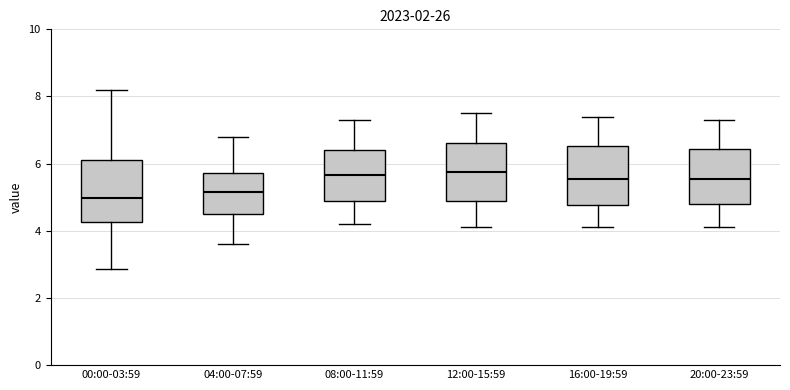

Reading left to right, read every box against the y-axis: the position of its median line, the range the box covers, and the ends of its whiskers. The values are not printed on the chart, so give them approximately, as read against the axis.

00:00-03:59: median 5.0, box 4.2 to 6.2, whiskers 2.8 to 8.2
04:00-07:59: median 5.2, box 4.6 to 5.8, whiskers 3.6 to 6.8
08:00-11:59: median 5.6, box 4.8 to 6.4, whiskers 4.2 to 7.4
12:00-15:59: median 5.8, box 4.8 to 6.6, whiskers 4.2 to 7.6
16:00-19:59: median 5.6, box 4.8 to 6.6, whiskers 4.2 to 7.4
20:00-23:59: median 5.6, box 4.8 to 6.4, whiskers 4.2 to 7.4